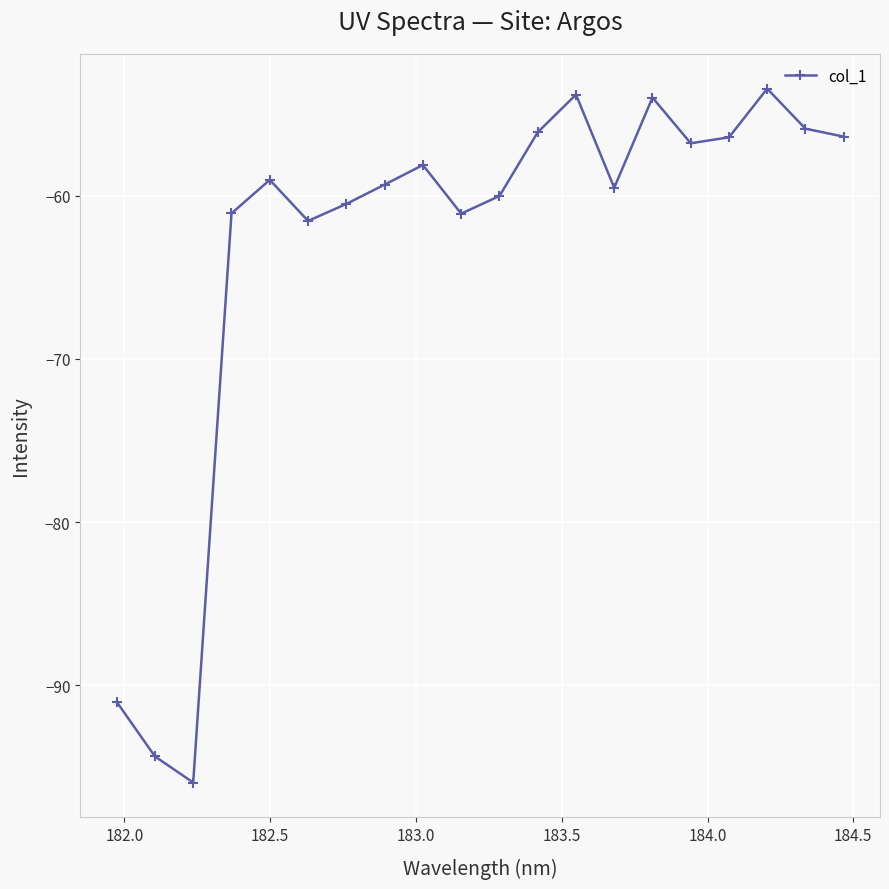

True or false: the data has more than 0 interior local peaks.

True